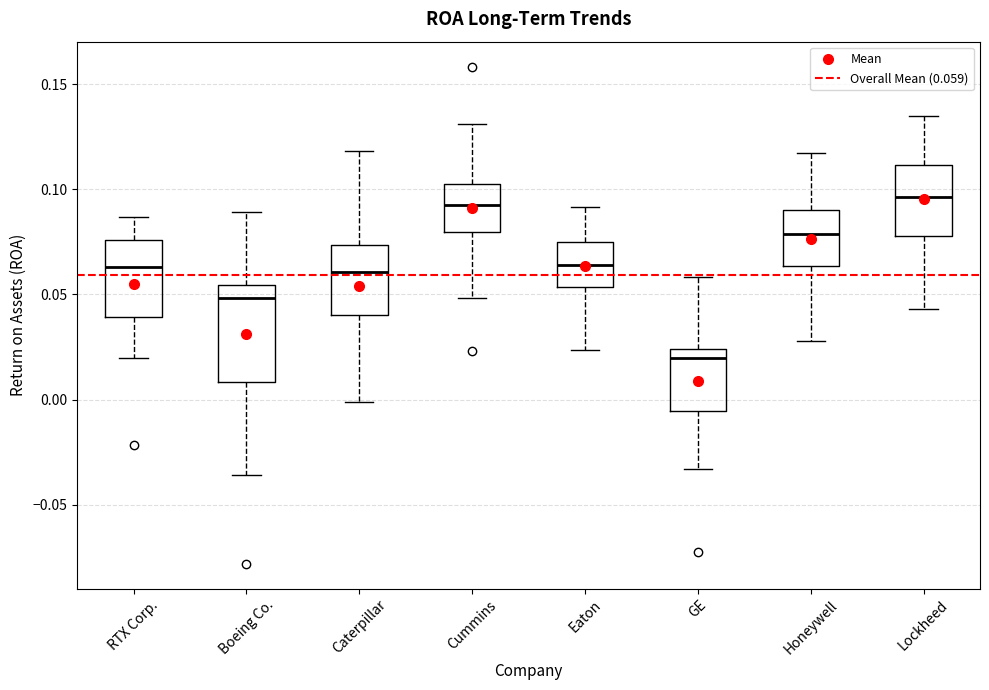

Where does the upper whisker of the box for RTX Corp. end on the y-axis? The values are not printed on the chart, so give them approximately, as read against the axis.

0.085